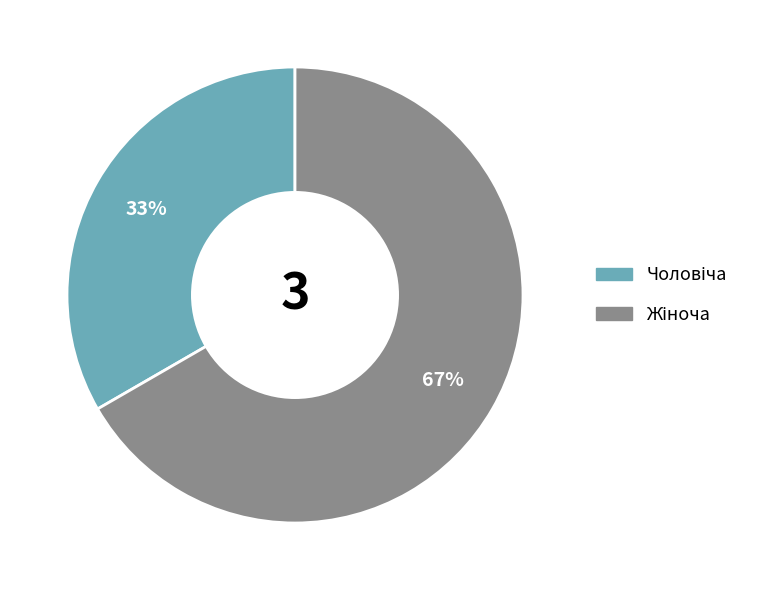

Is there any slice that represents more than half of the pie?

Yes